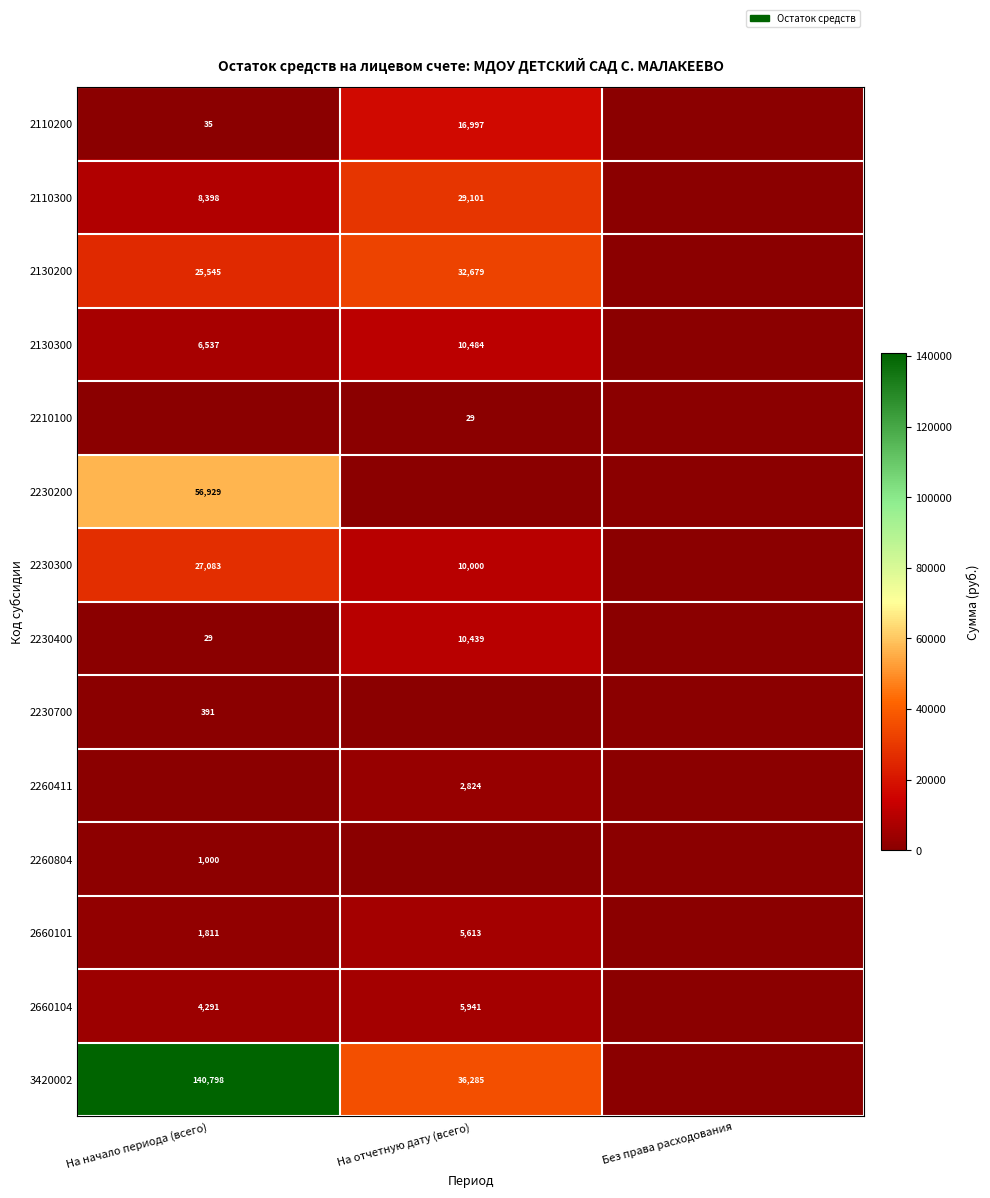

The value of 2230200 at На начало периода (всего) is 56929. True or false?

True